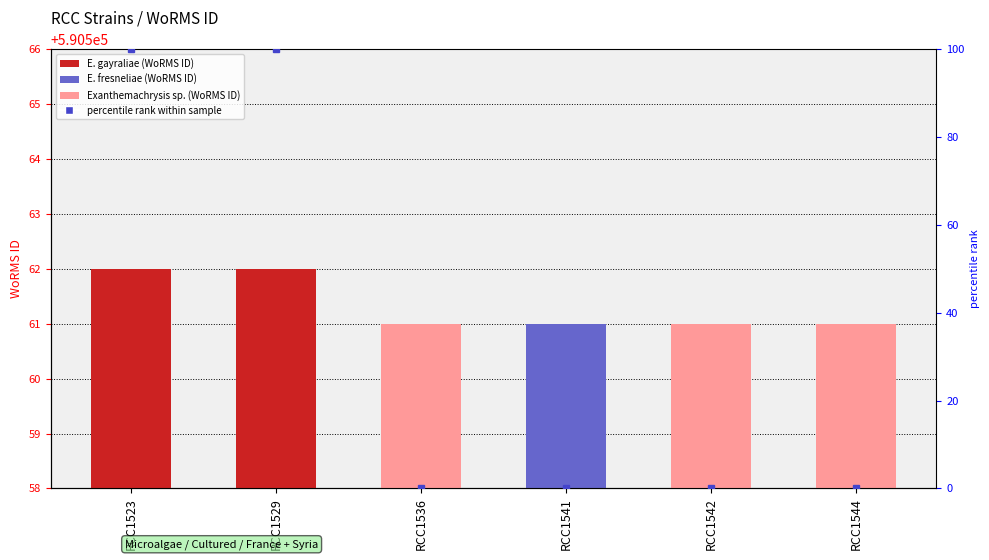

Which category has the highest value across all series?

RCC1523